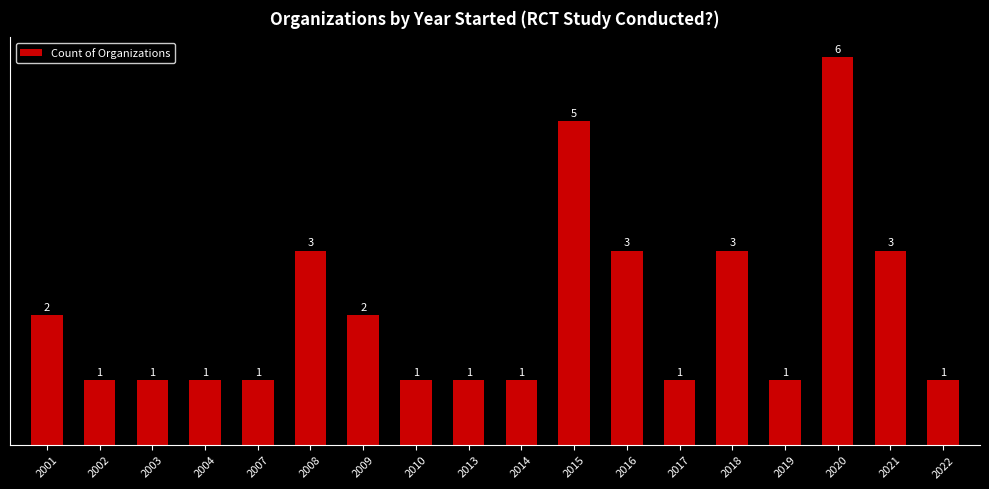

The value at 2003 is 1. True or false?

True